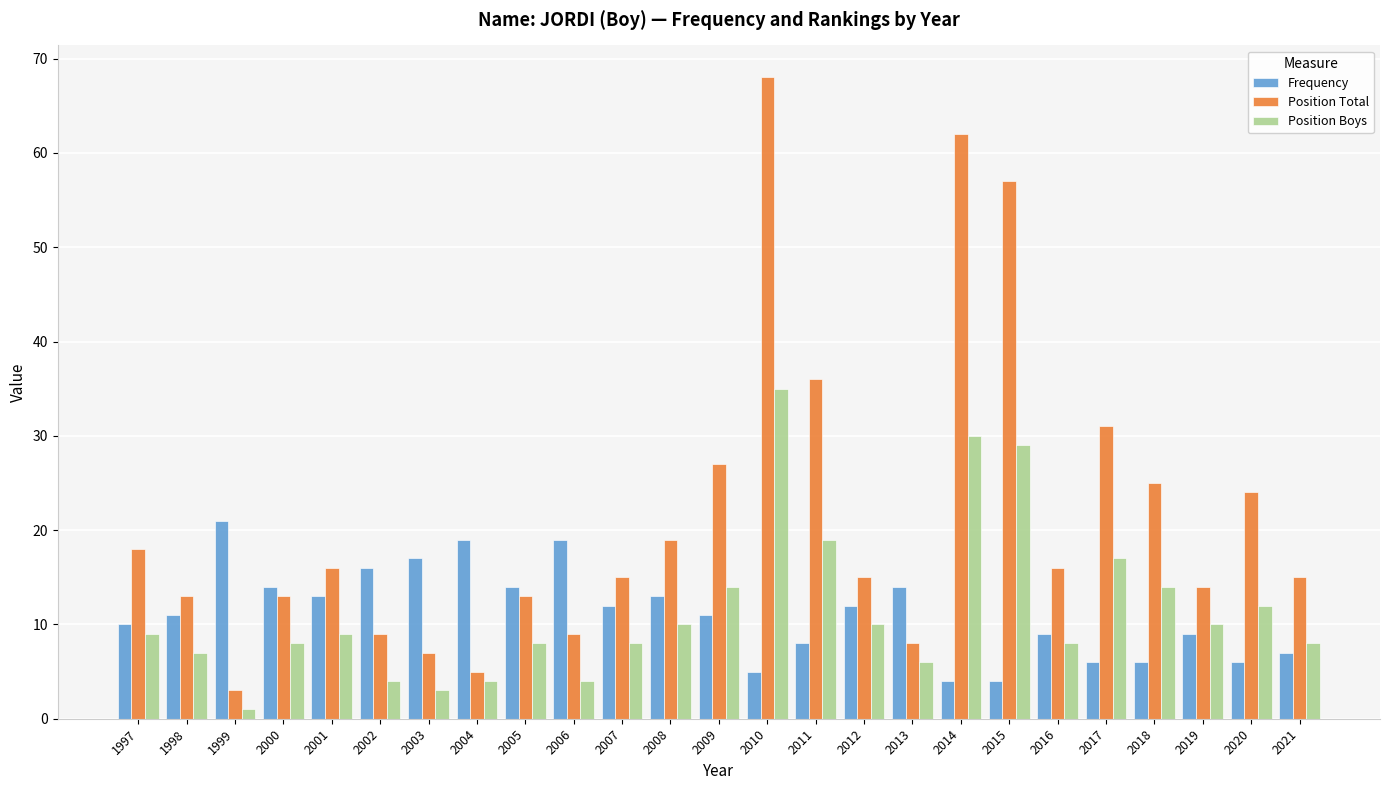

Which series has the largest total across all categories?

Position Total